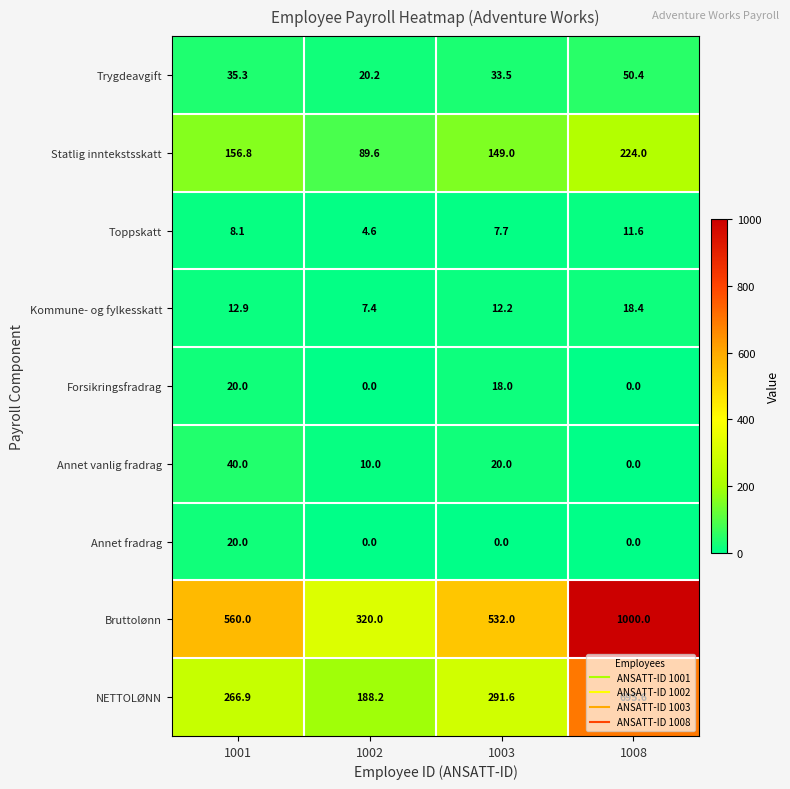

The Annet vanlig fradrag series shows 2.7 at 1002. True or false?

False